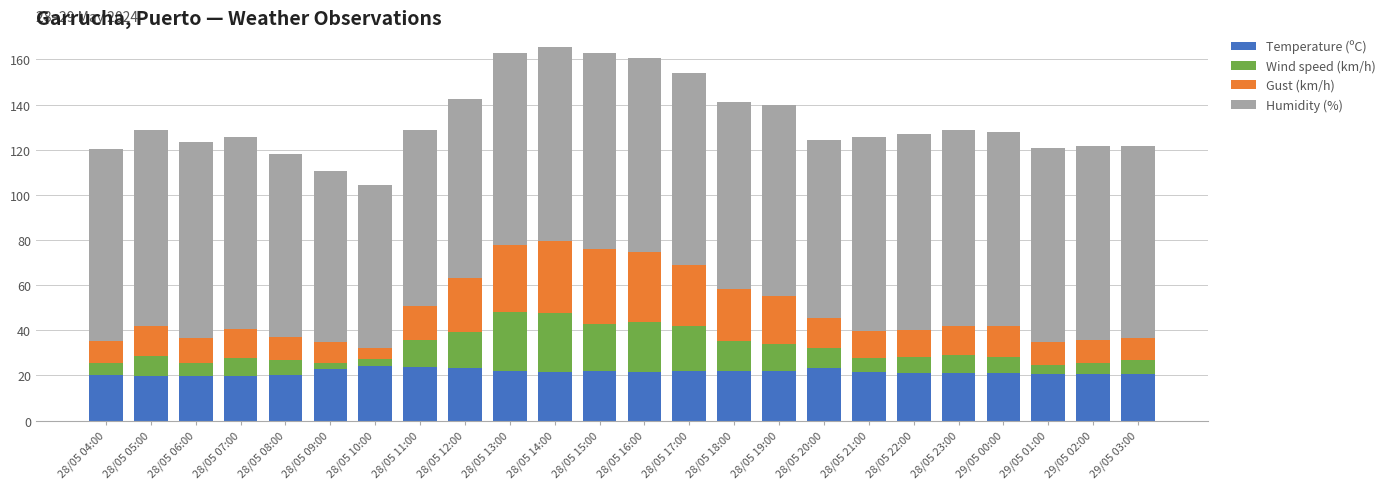

What is the lowest value of the Temperature (ºC) series?

19.6